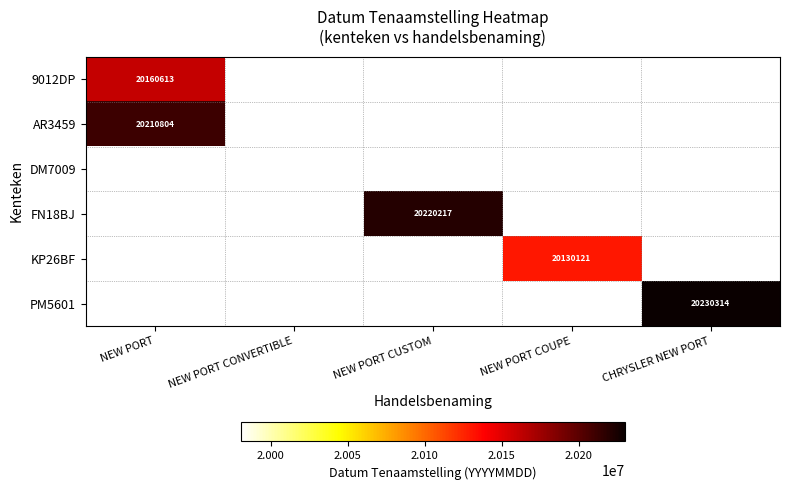

At how many categories does at least one series exceed 20065606?

4